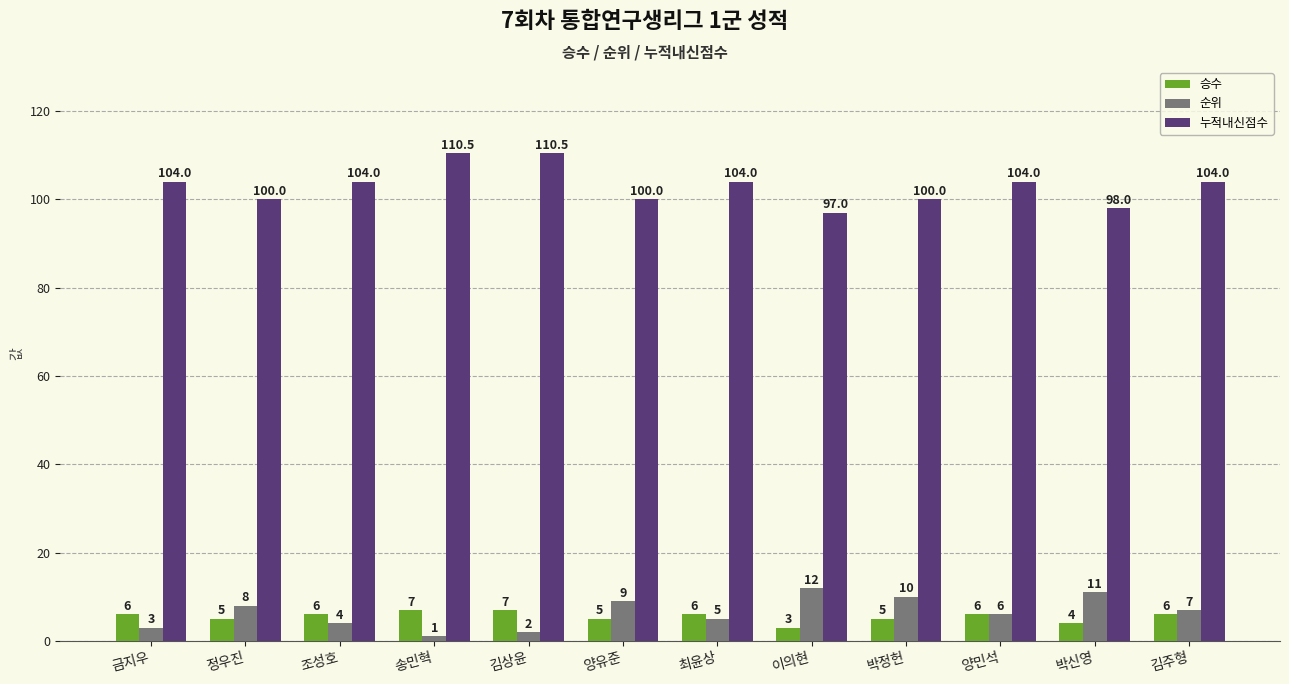

Reading left to right, extract all data points from this chart.

승수: 6.0	5.0	6.0	7.0	7.0	5.0	6.0	3.0	5.0	6.0	4.0	6.0
순위: 3.0	8.0	4.0	1.0	2.0	9.0	5.0	12.0	10.0	6.0	11.0	7.0
누적내신점수: 104.0	100.0	104.0	110.5	110.5	100.0	104.0	97.0	100.0	104.0	98.0	104.0